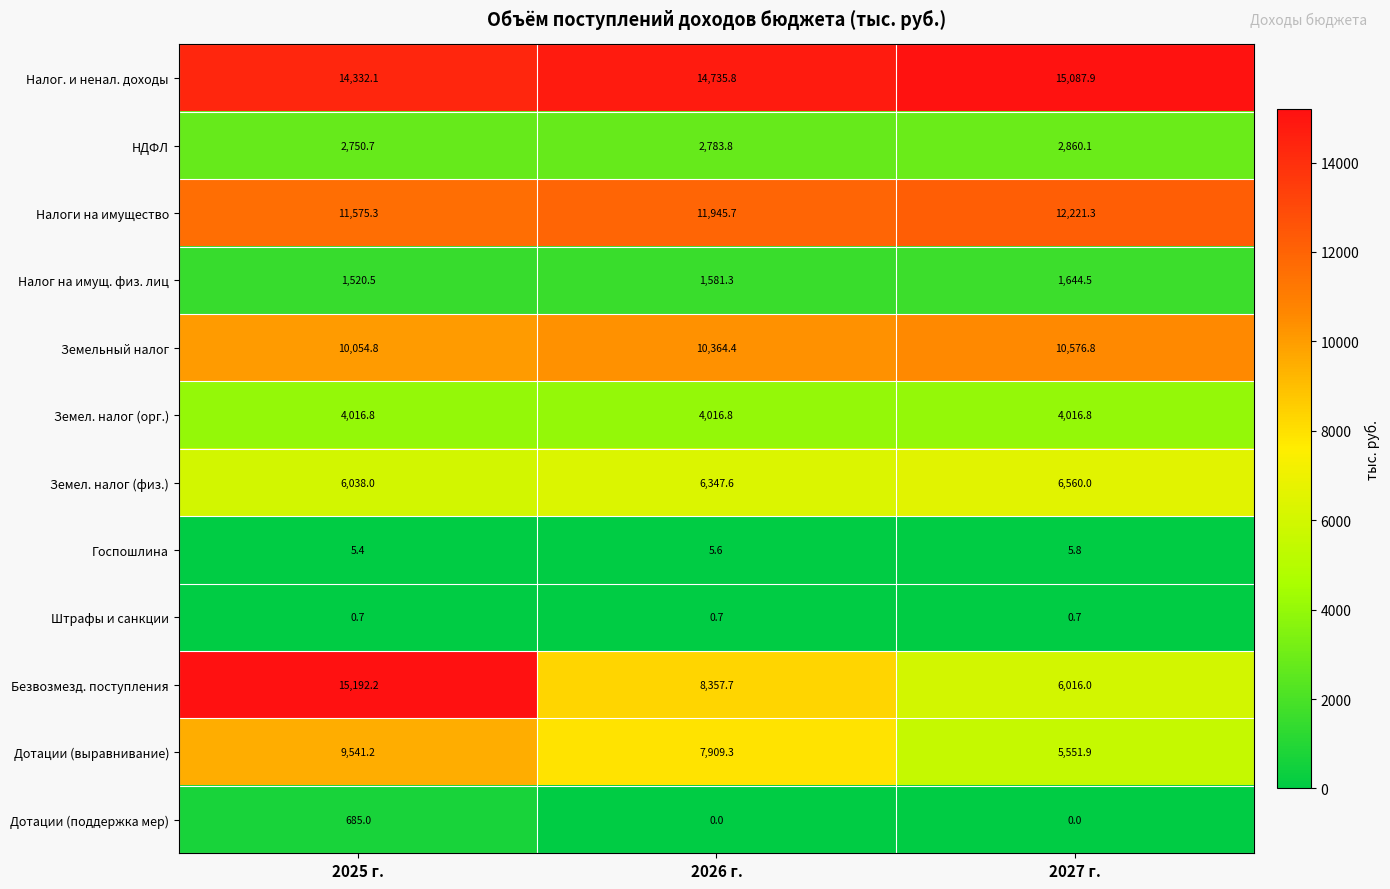

Rank the series at 2027 г. from highest to lowest value.

Налог. и ненал. доходы, Налоги на имущество, Земельный налог, Земел. налог (физ.), Безвозмезд. поступления, Дотации (выравнивание), Земел. налог (орг.), НДФЛ, Налог на имущ. физ. лиц, Госпошлина, Штрафы и санкции, Дотации (поддержка мер)